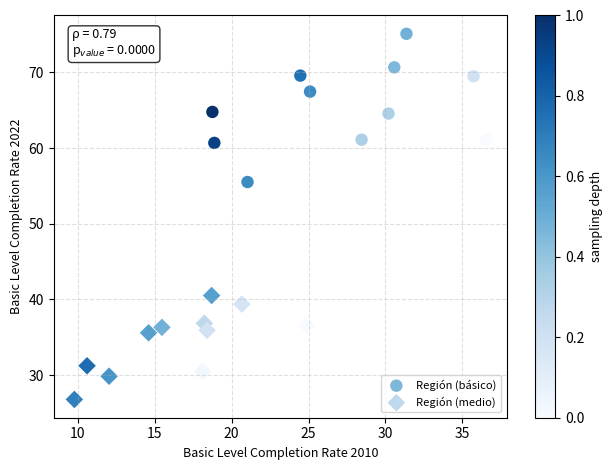

Which series reaches the minimum Y coordinate?

Región (medio)